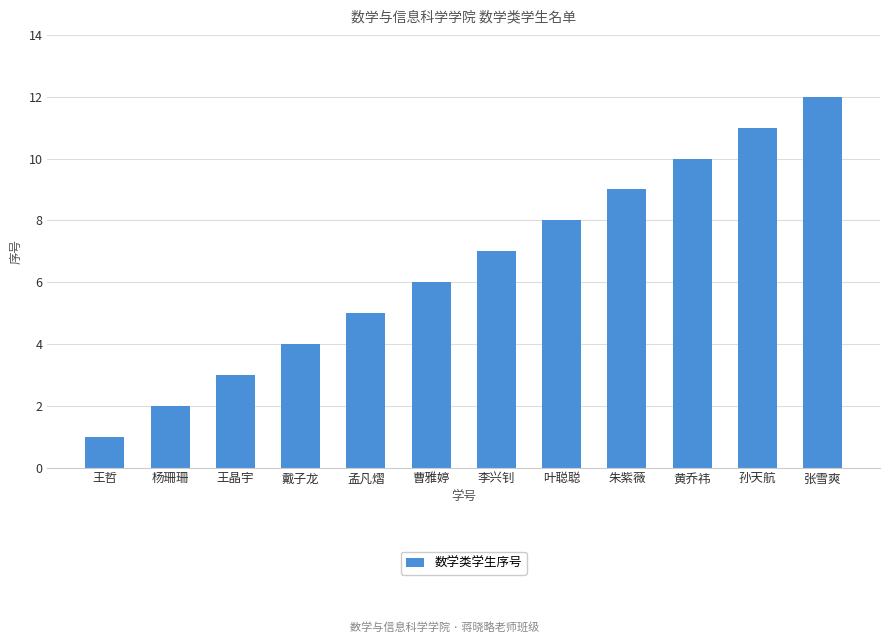

Rank the categories by value from lowest to highest.

王哲, 杨珊珊, 王晶宇, 戴子龙, 孟凡熠, 曹雅婷, 李兴钊, 叶聪聪, 朱紫薇, 黄乔祎, 孙天航, 张雪爽